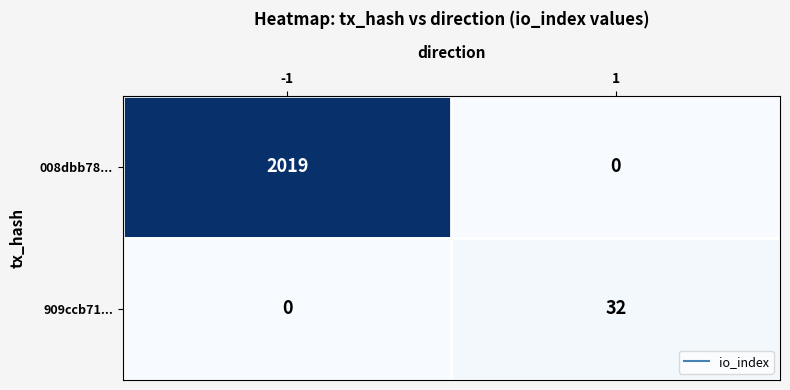

What value does the 008dbb78... series have at -1?

2019